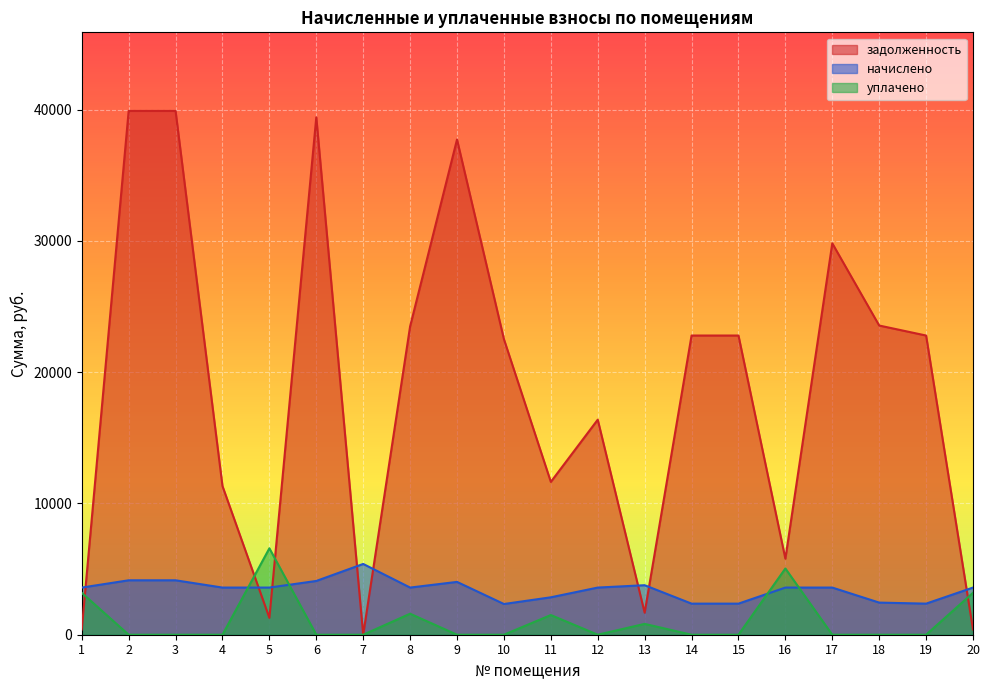

Which series changed the most between 13 and 14?

задолженность